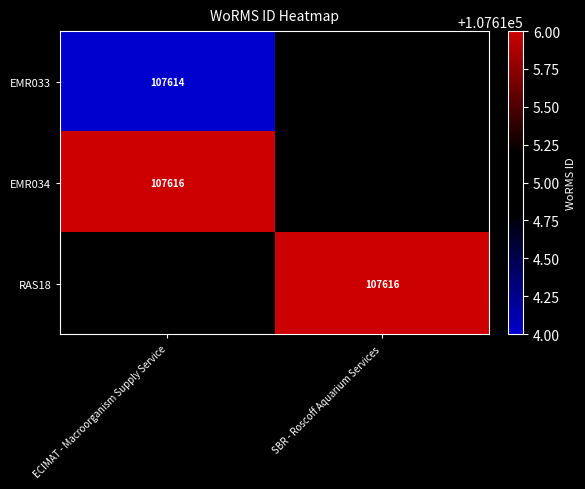

Is the value of EMR034 at ECIMAT - Macroorganism Supply Service greater than the value of EMR033 at ECIMAT - Macroorganism Supply Service?

Yes